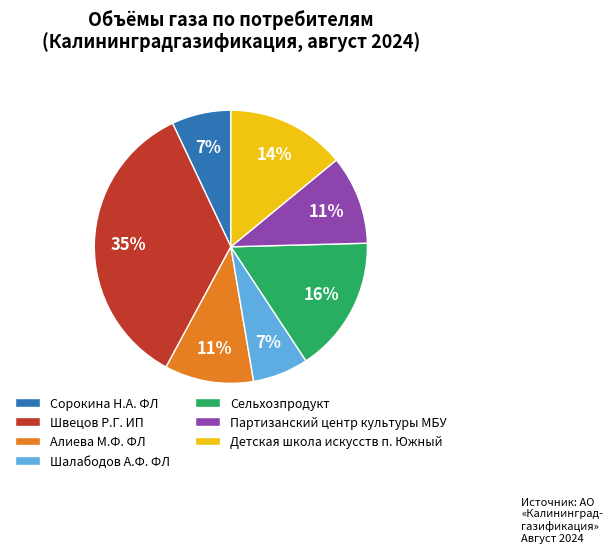

Is the sum of Сельхозпродукт and Партизанский центр культуры МБУ greater than half?

No